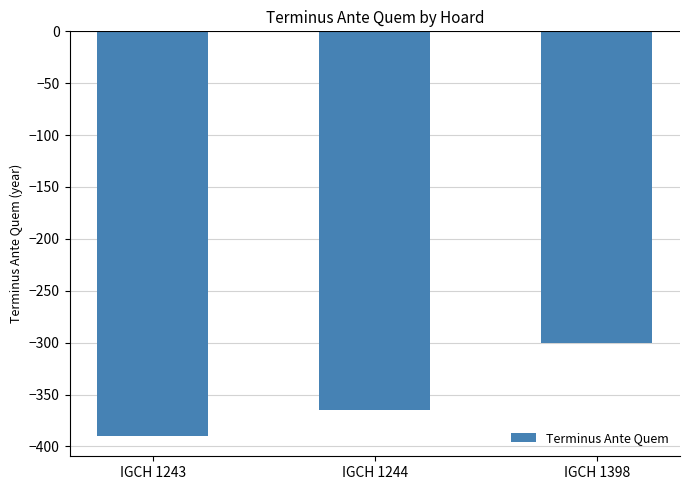

What is the maximum value shown in the chart?

-300